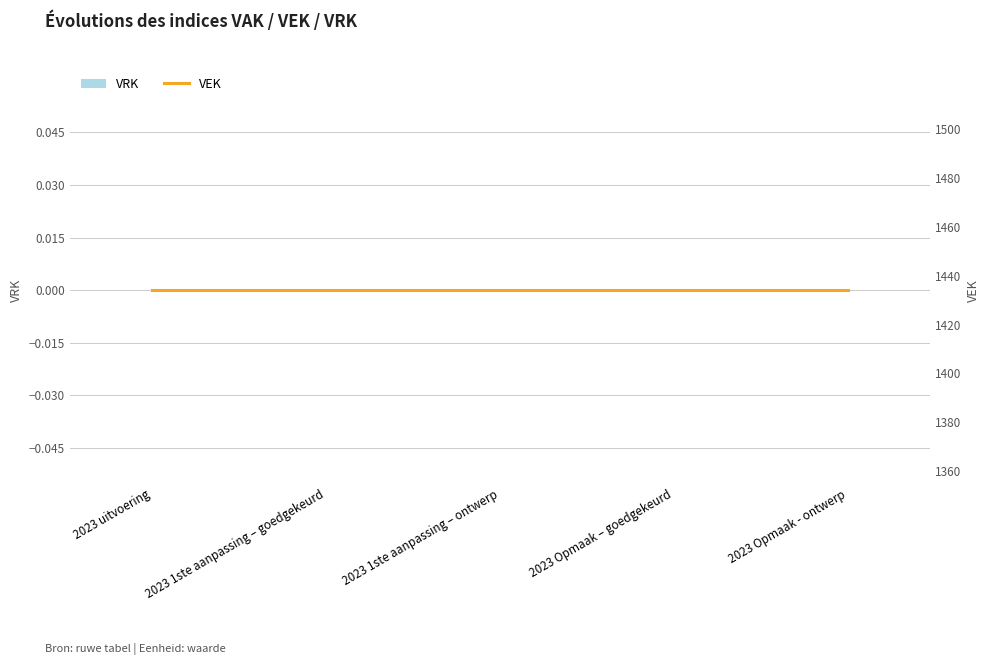

At which label is VEK closest to 1434?

2023 uitvoering